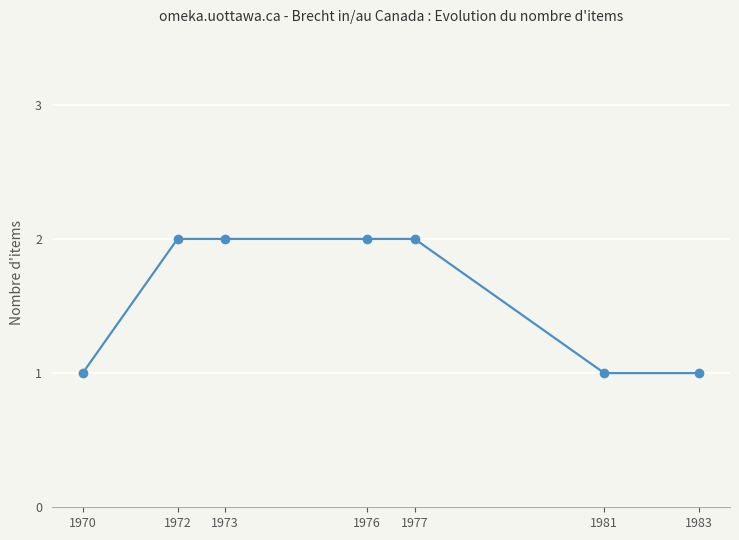

Count the number of categories in the chart.

7